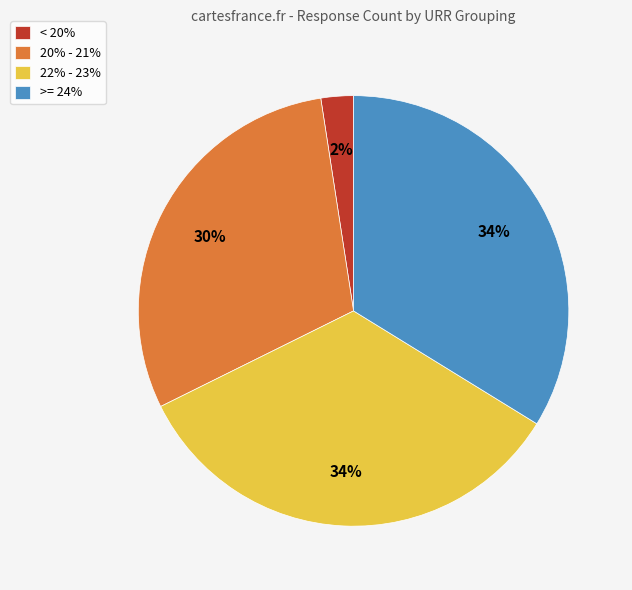

How many segments does this pie chart have?

4